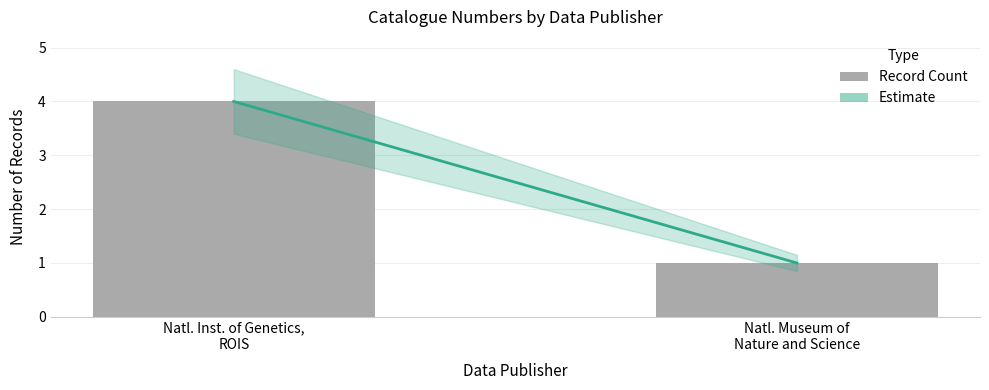

What is the difference between the maximum and minimum values?

3